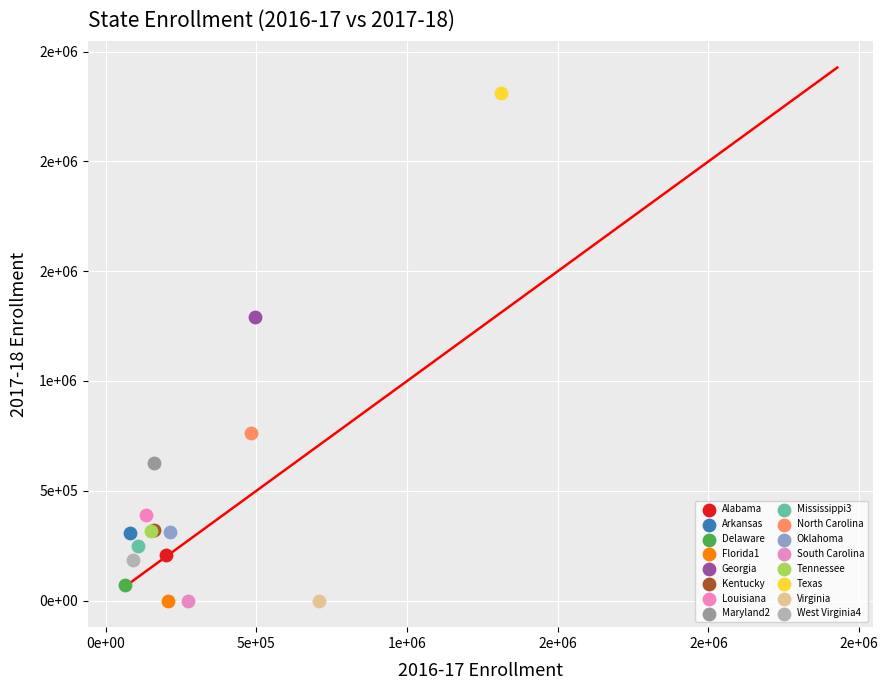

Which series contains the highest Y value?

Texas